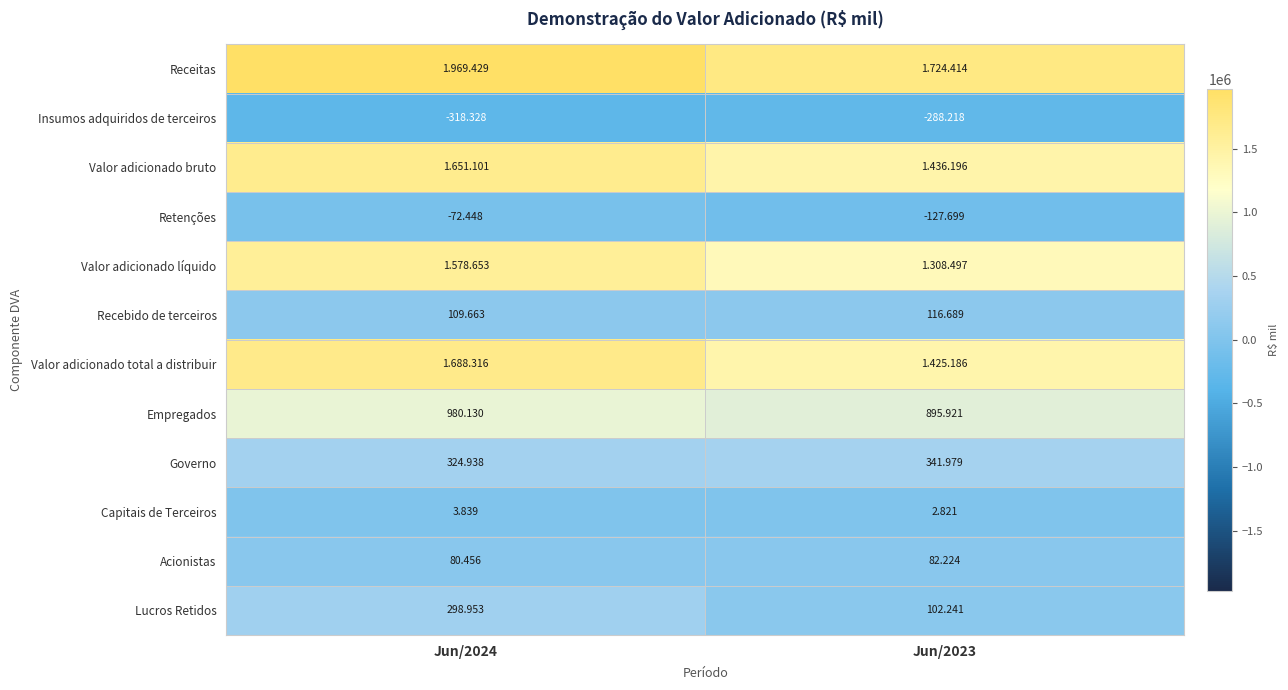

Which category has the lowest value in the Insumos adquiridos de terceiros series?

Jun/2024